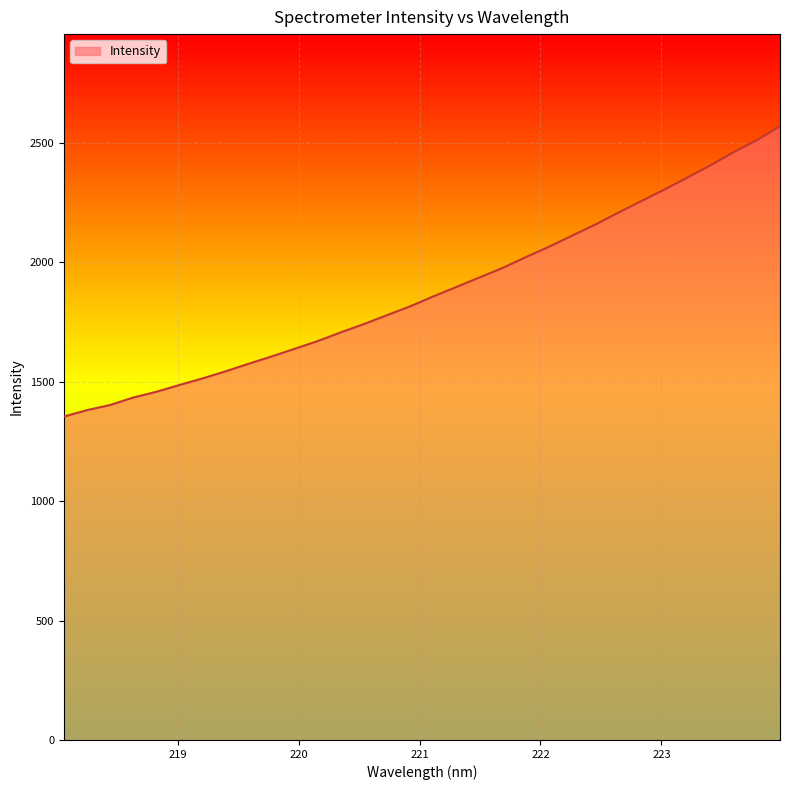

What is the smallest value displayed?

1354.4